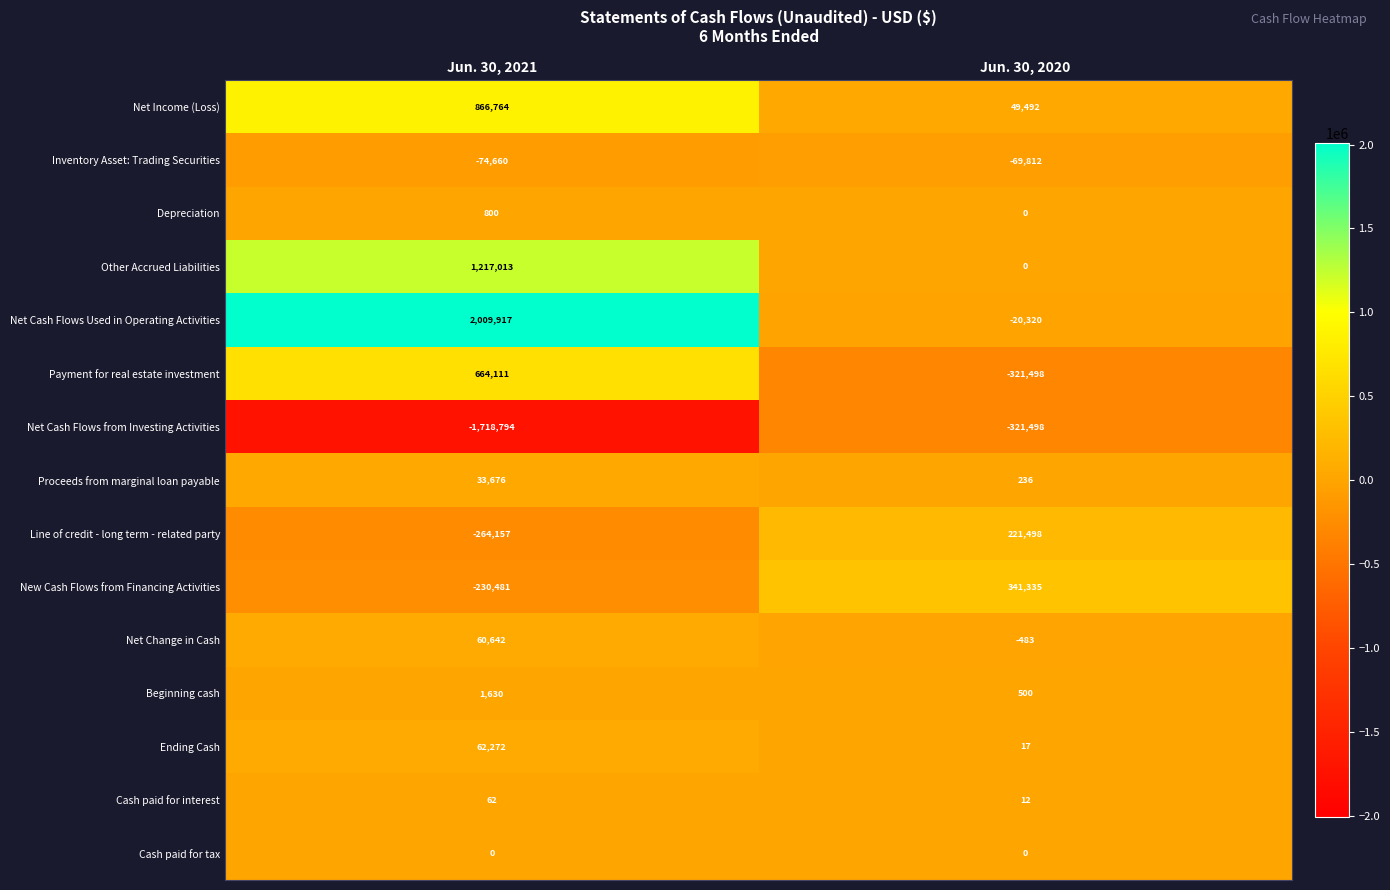

At which category is the sum across all series the highest?

Jun. 30, 2021